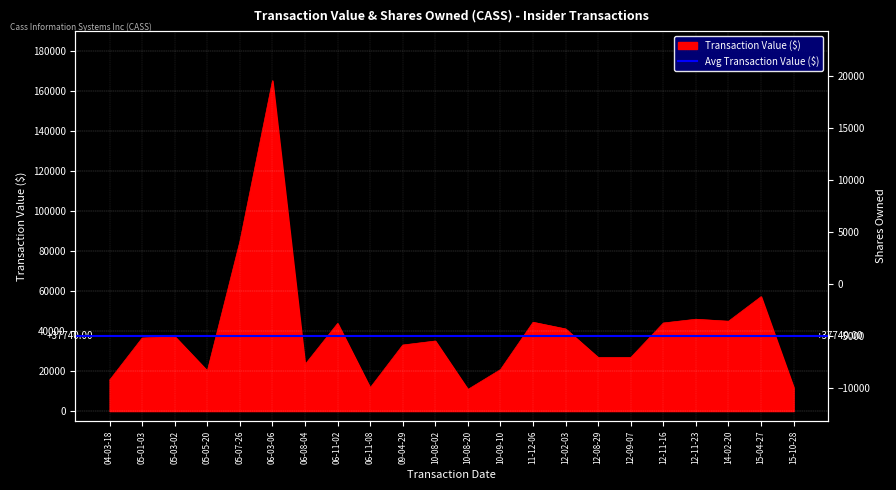

Where is the first local minimum?

05-05-20